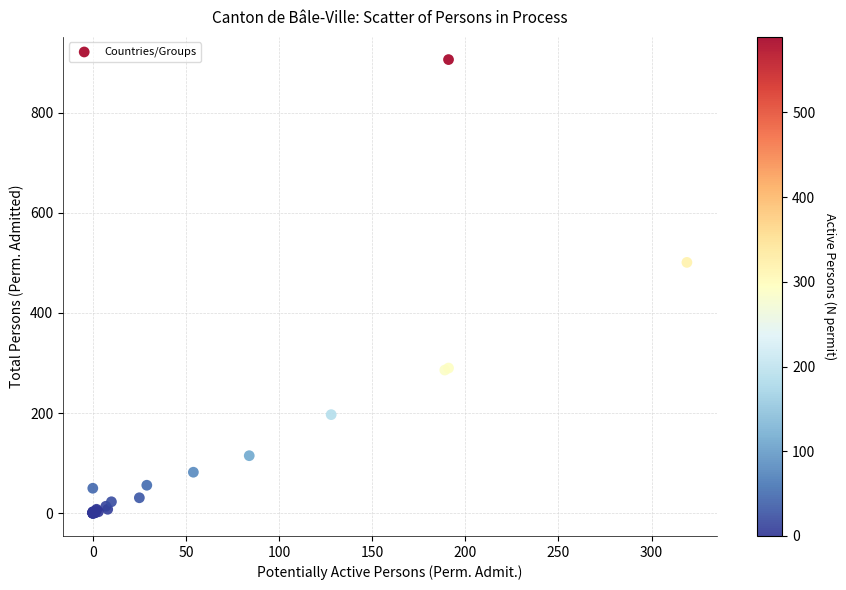

What Y value in the scatter plot is closest to 453?

501